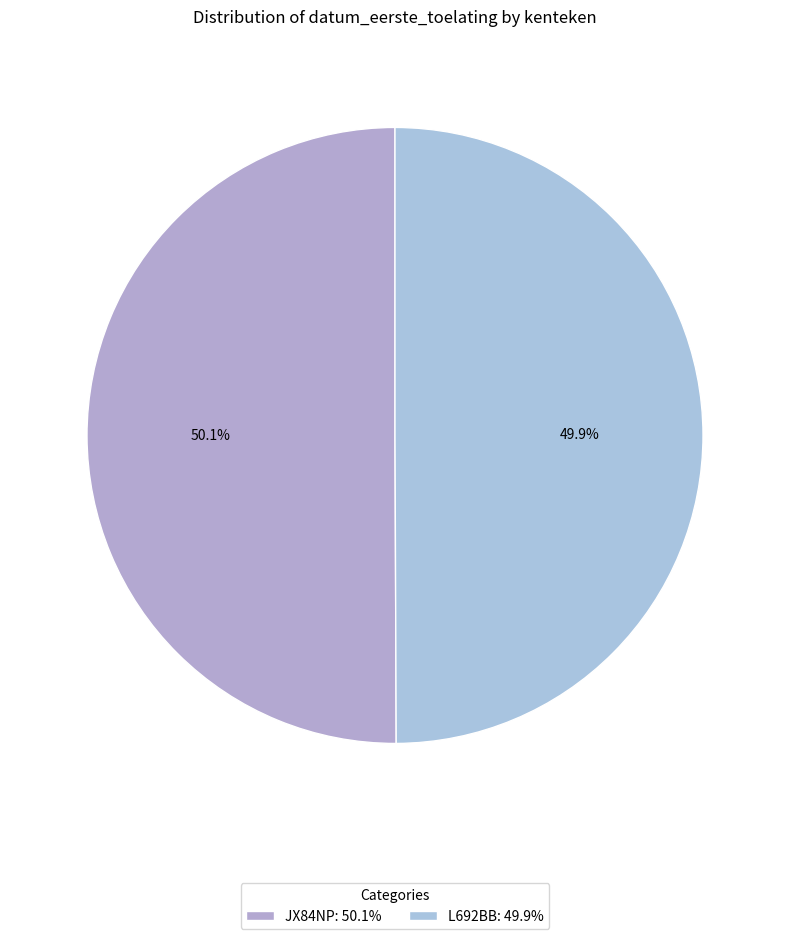

The JX84NP slice represents 64% of the pie. True or false?

False